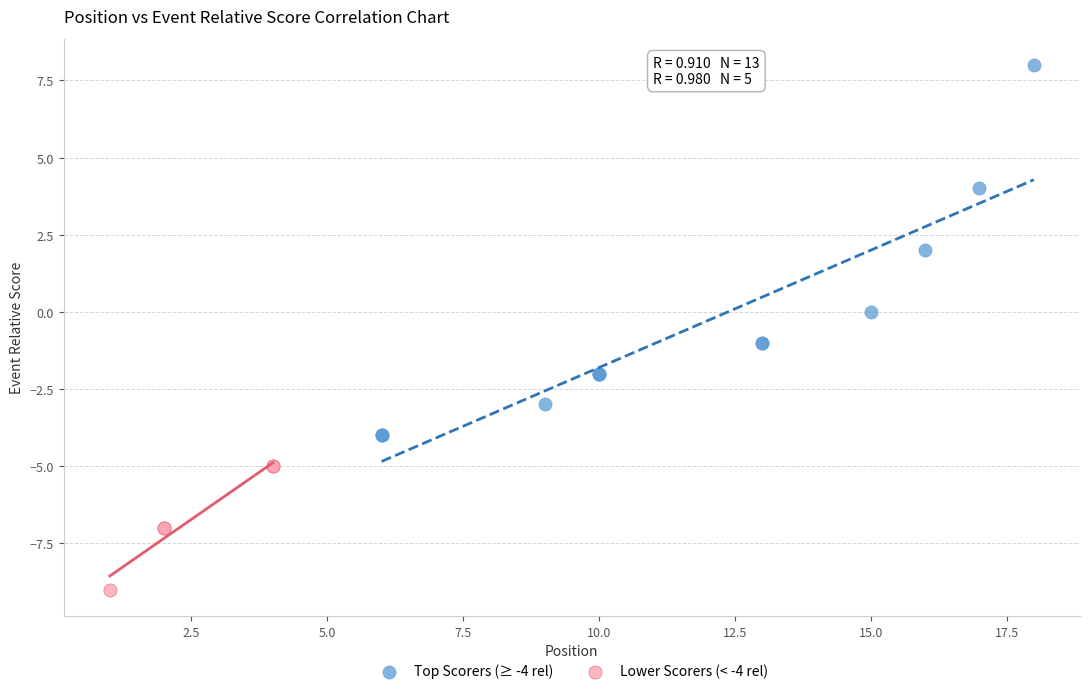

What are all the series names shown in the legend?

Top Scorers (≥ -4 rel), Lower Scorers (< -4 rel)